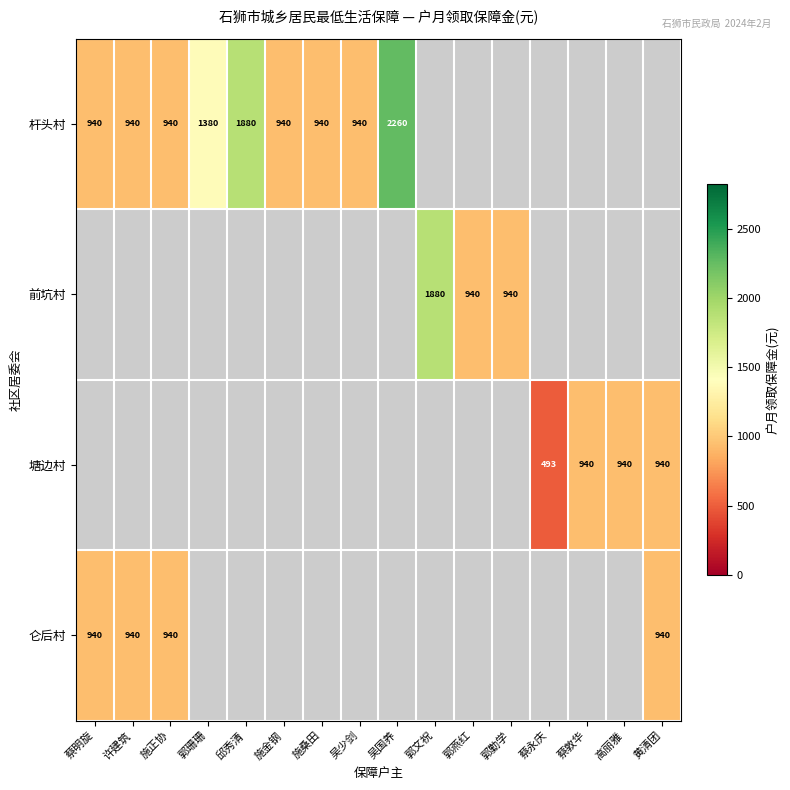

True or false: 杆头村 has a value of 563 at 吴少剑.

False